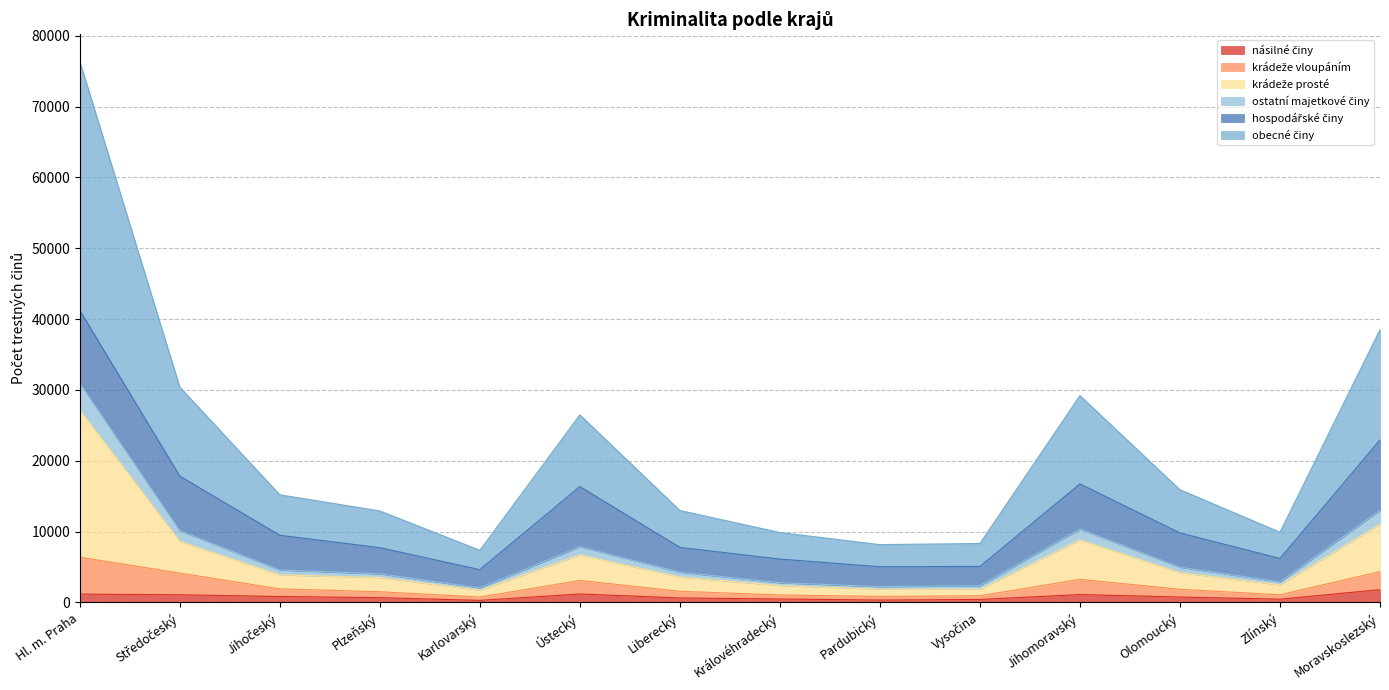

What is the average value of the násilné činy series?

802